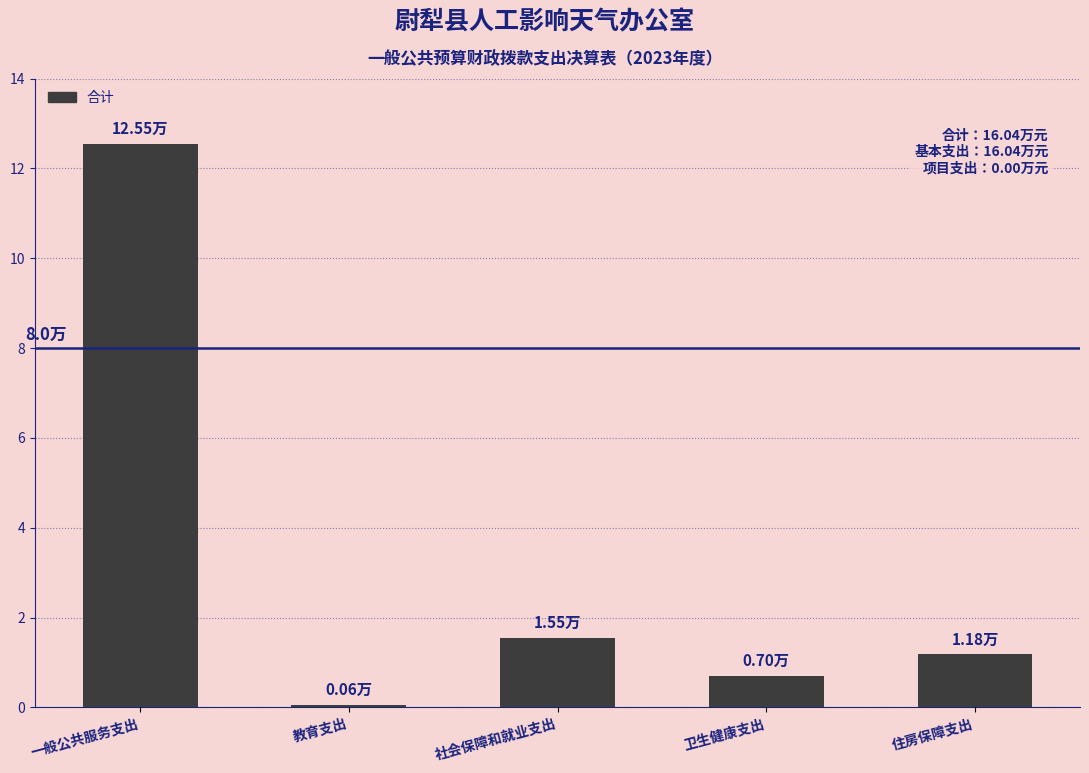

What is the sum of the values at 一般公共服务支出 and 教育支出?

12.6